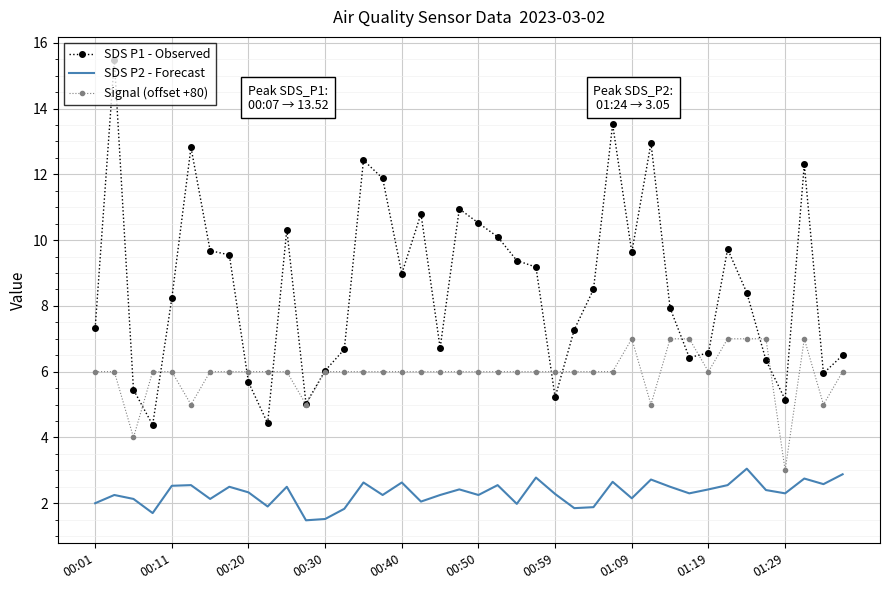

What is the difference between the second highest and second lowest values in the SDS P2 - Forecast series?

1.4